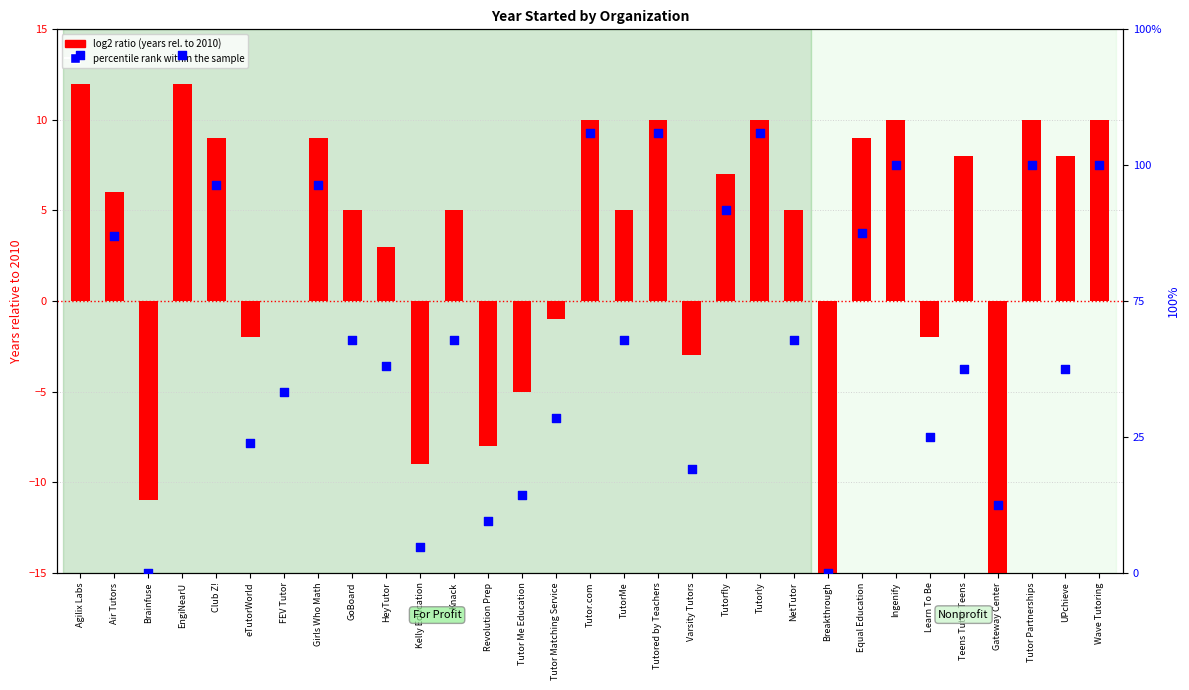

At how many categories does at least one series exceed 45?

9